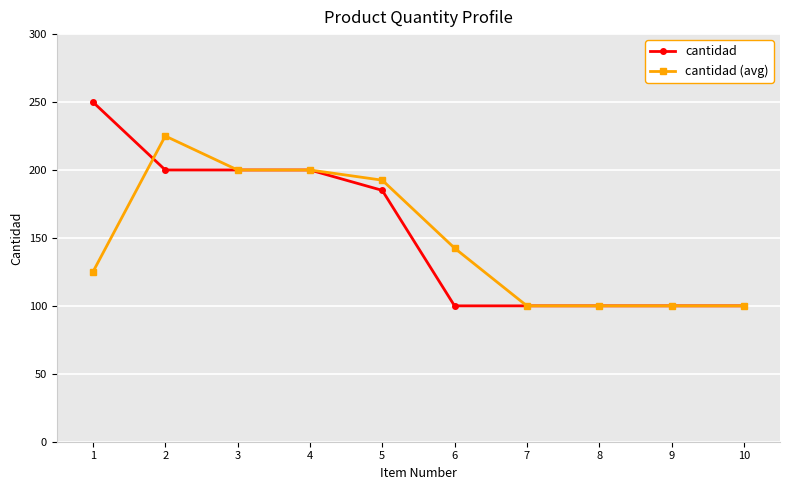

True or false: cantidad has a value of 200.0 at 3.

True